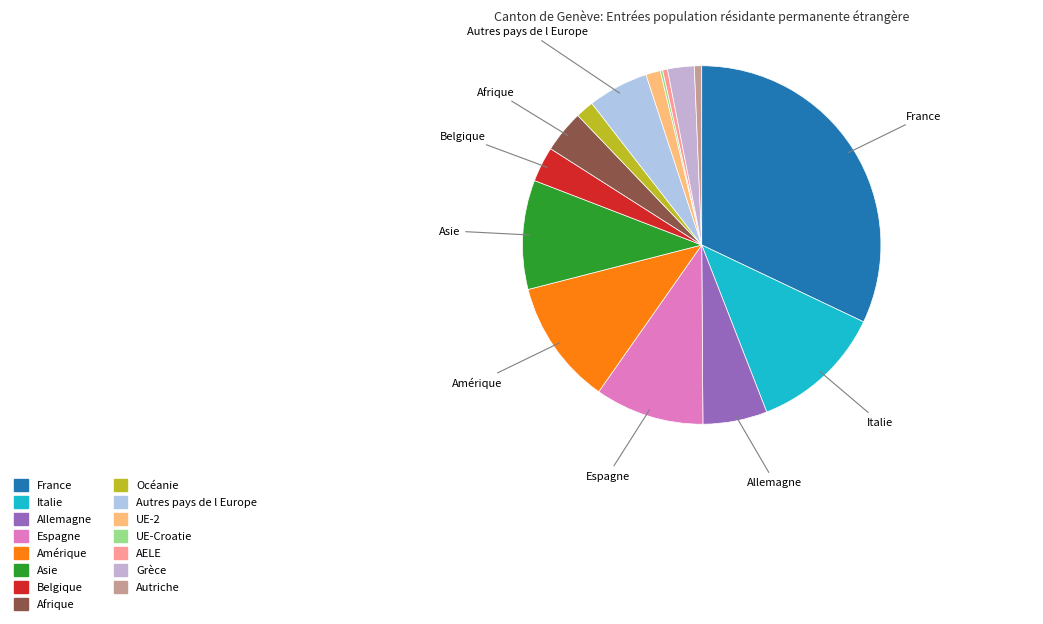

Count the number of slices in the pie.

15